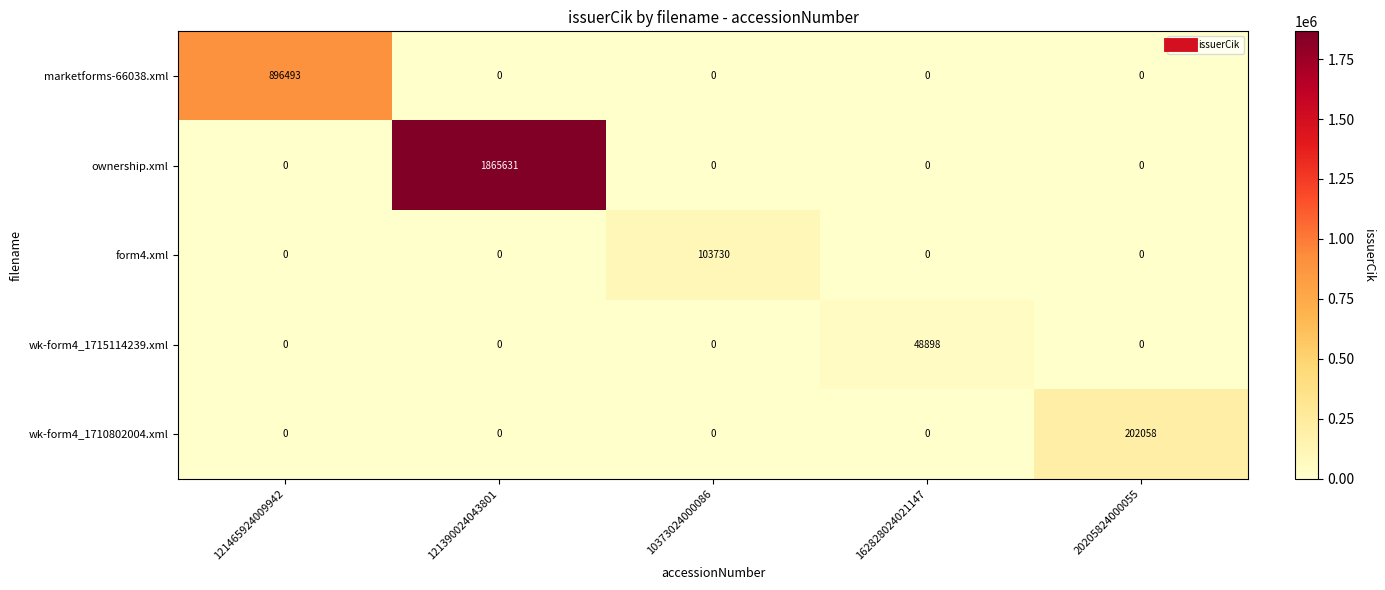

Is it true that wk-form4_1715114239.xml equals 48898 at 162828024021147?

True